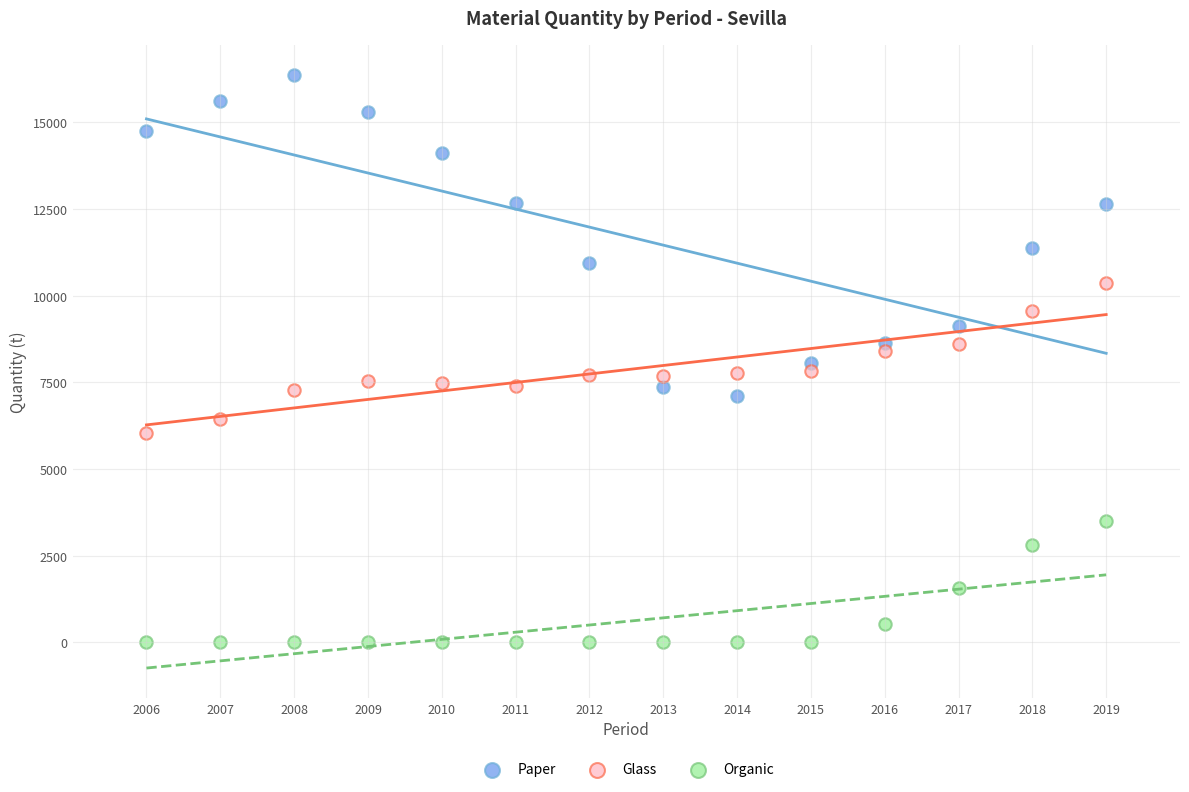

What are all the series names shown in the legend?

Paper, Glass, Organic